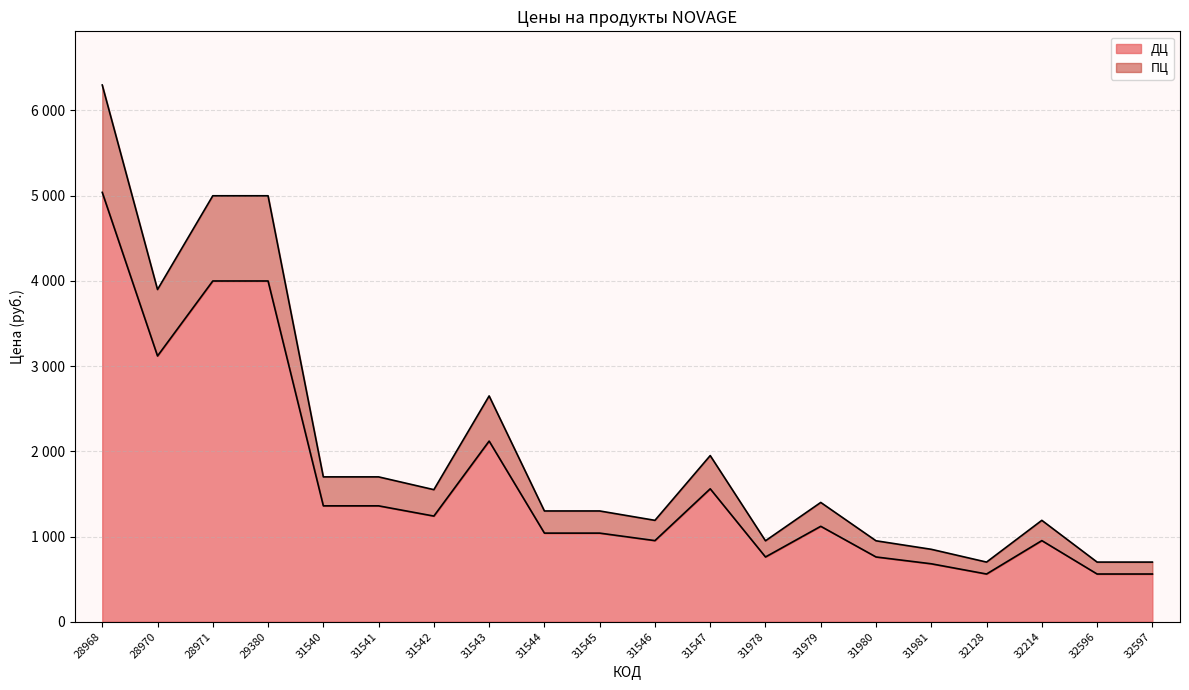

At 31545, list the series in order from largest to smallest.

ПЦ, ДЦ